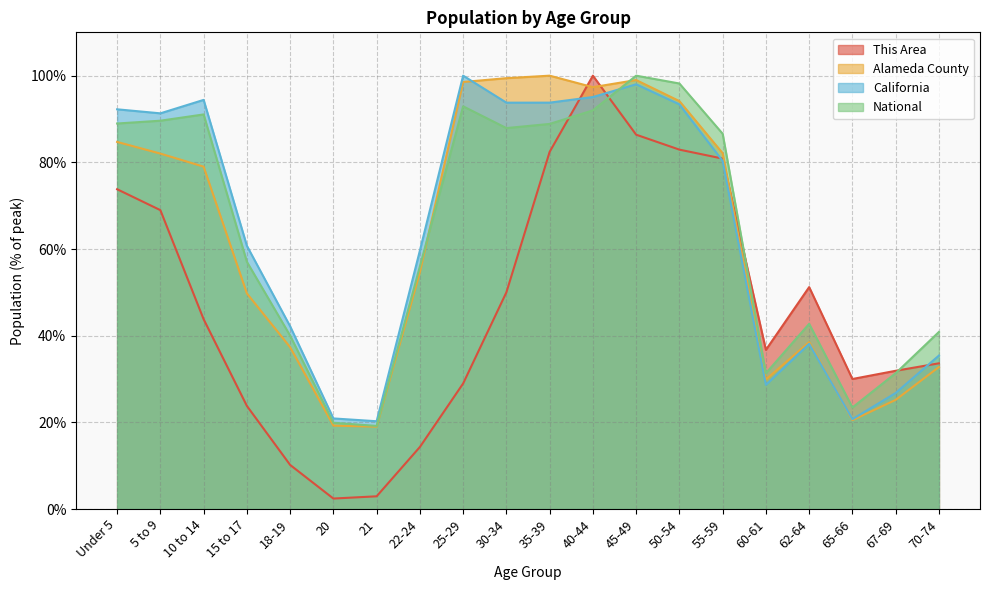

Between 70-74 and 67-69, which is larger?

70-74